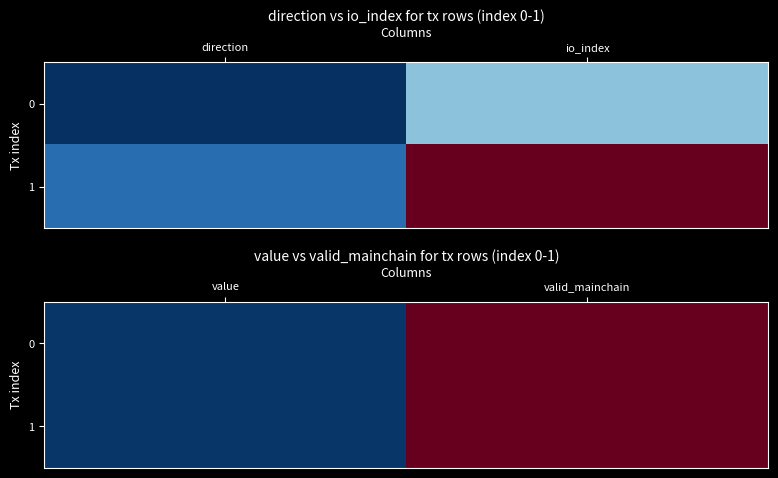

List the labels in order of 0 value, smallest first.

value, valid_mainchain